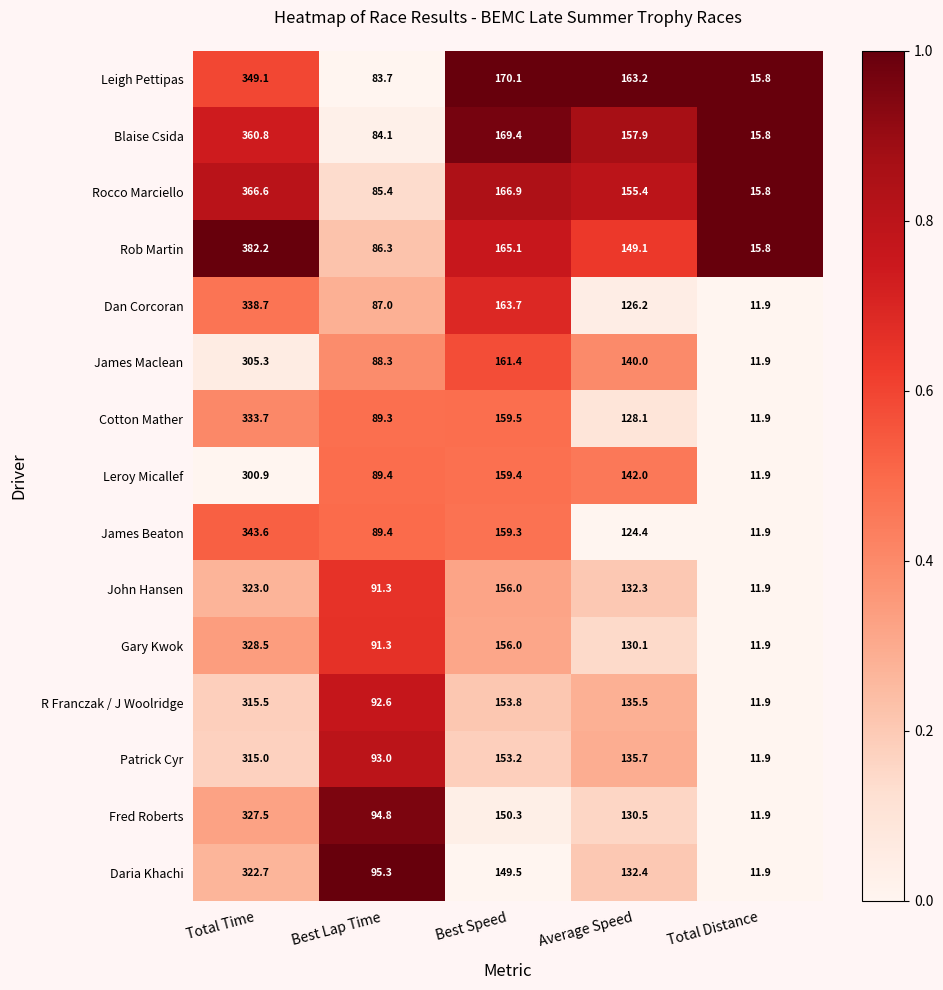

Is it true that Cotton Mather equals 72.9 at Best Speed?

False